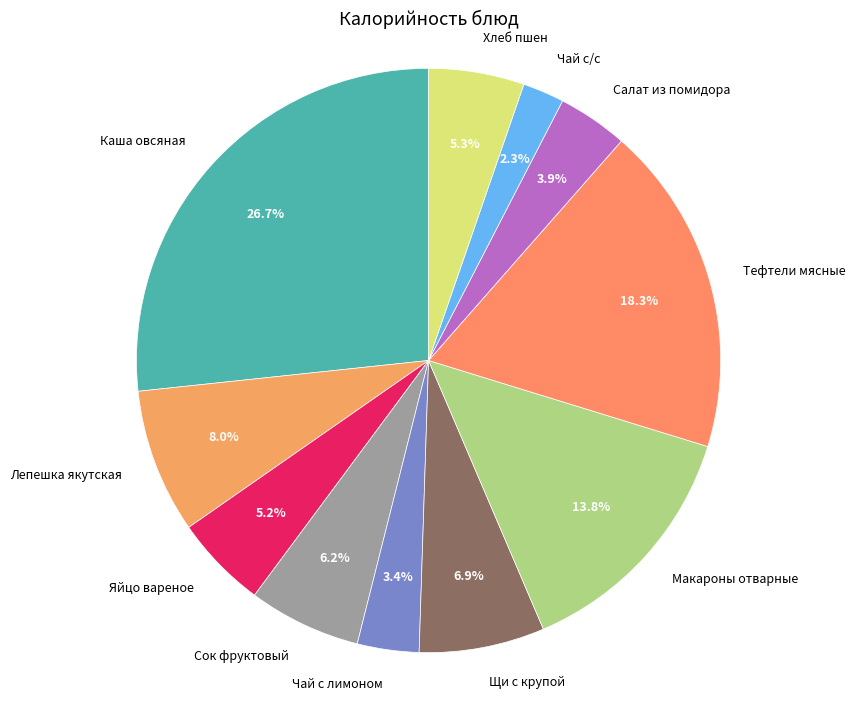

How many slices are in this pie chart?

11